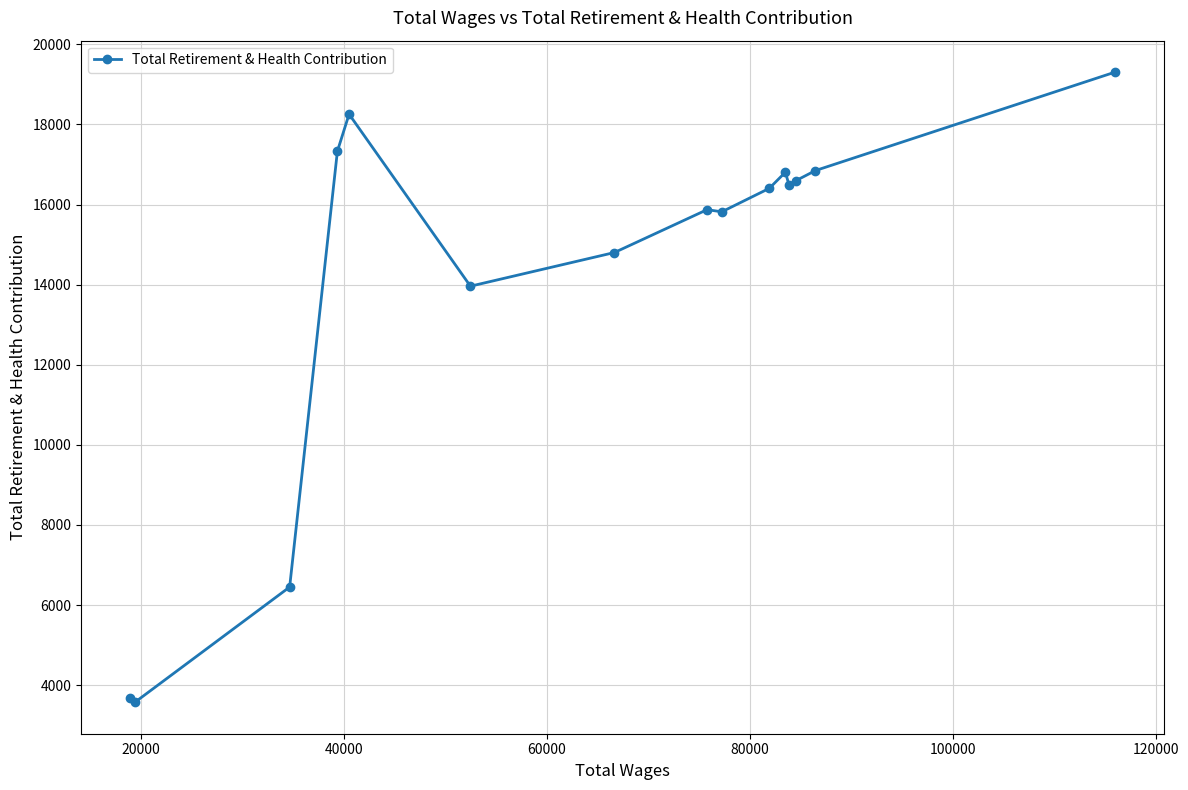

What is the maximum value shown in the chart?

19305